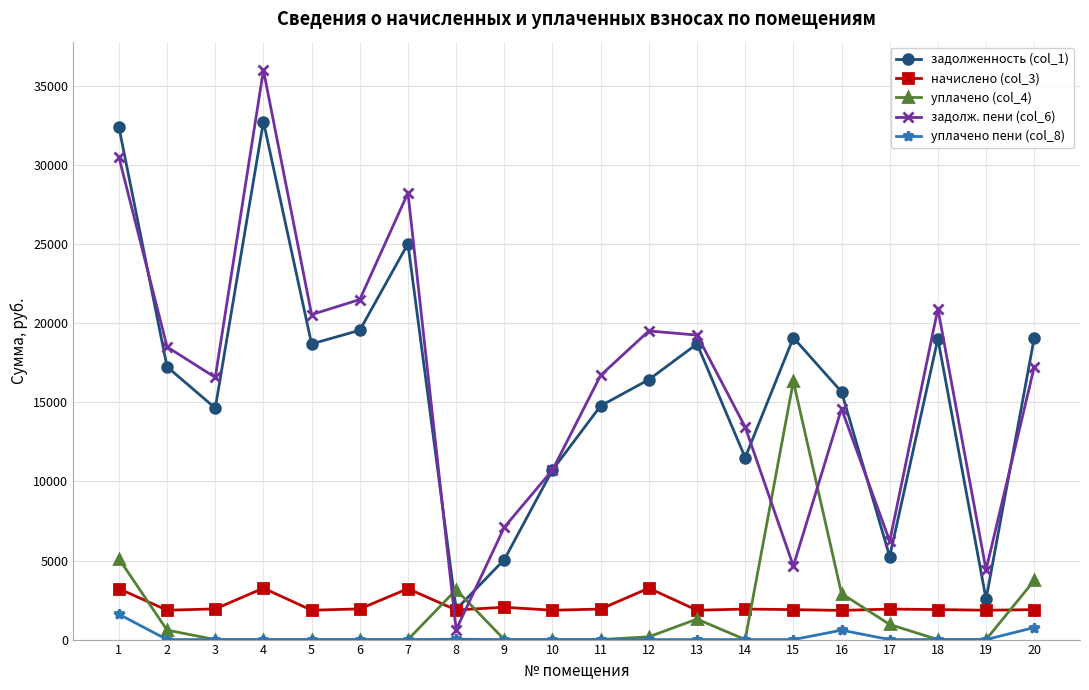

What is the sum of the задолж. пени (col_6) values at 9 and 18?

28032.6